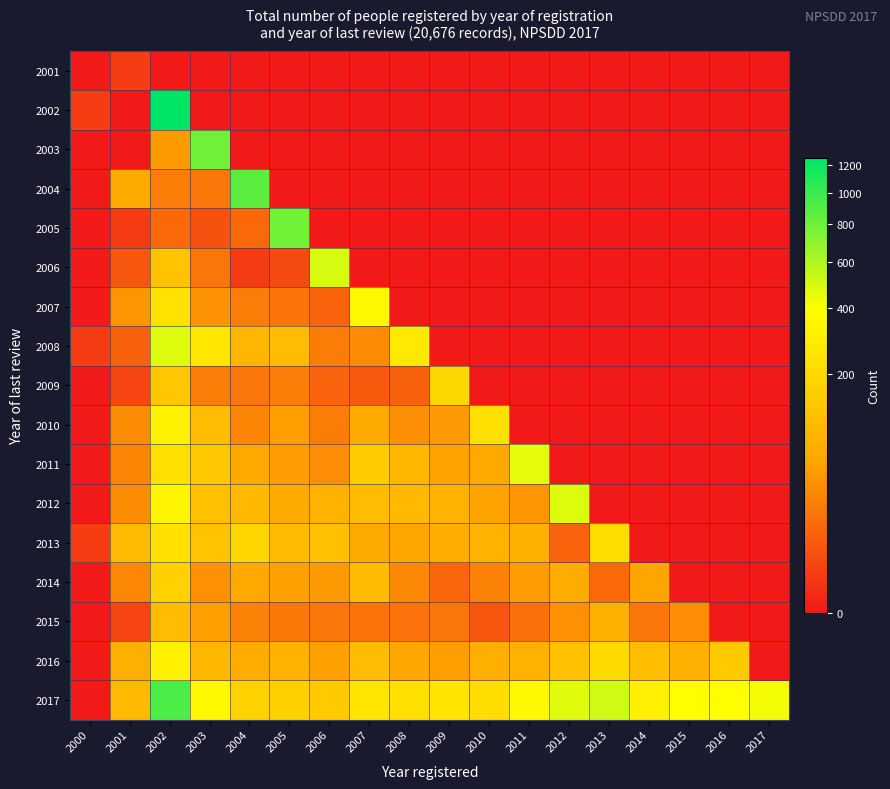

At 2002, list the series in order from smallest to largest.

2001, 2005, 2004, 2003, 2015, 2006, 2009, 2014, 2011, 2013, 2007, 2016, 2010, 2012, 2008, 2017, 2002